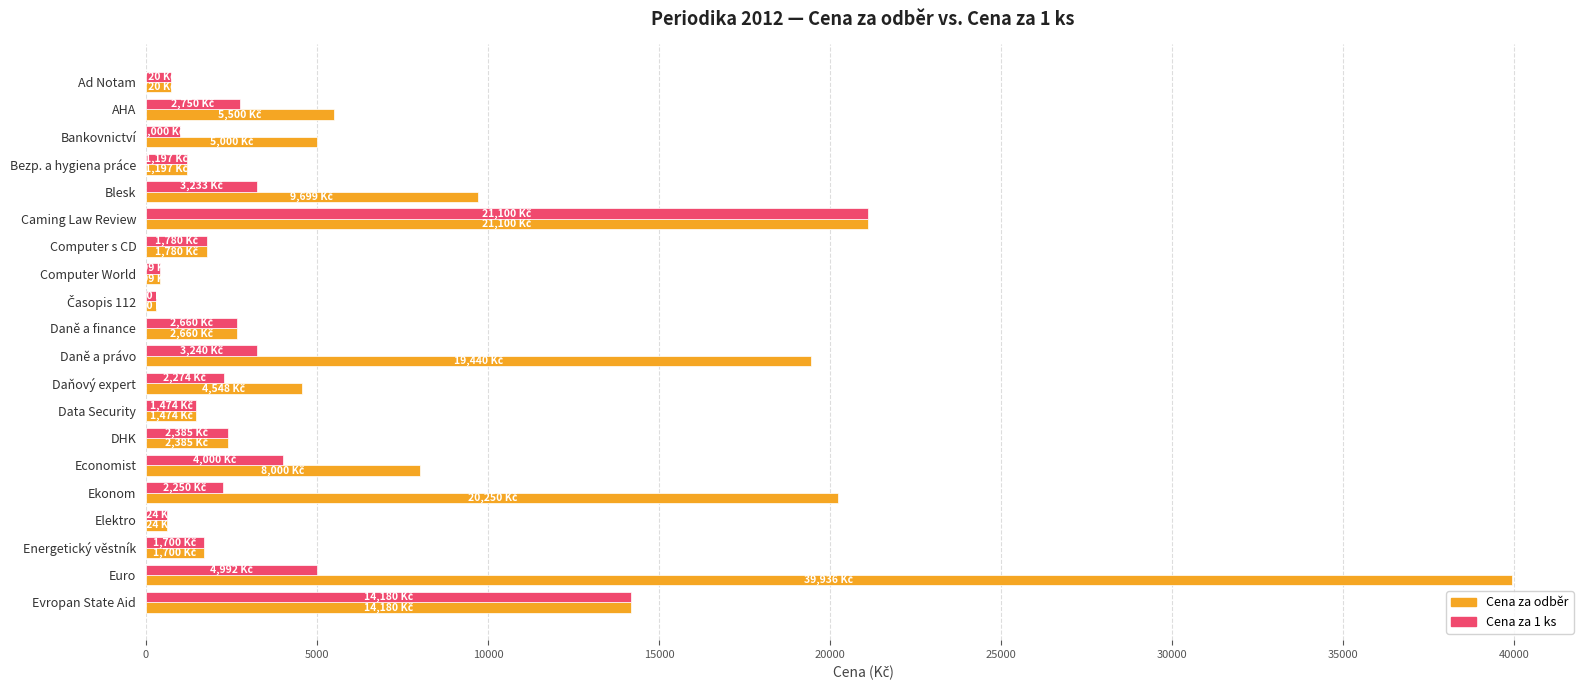

How many data points in Cena za odběr are less than 4548?

10